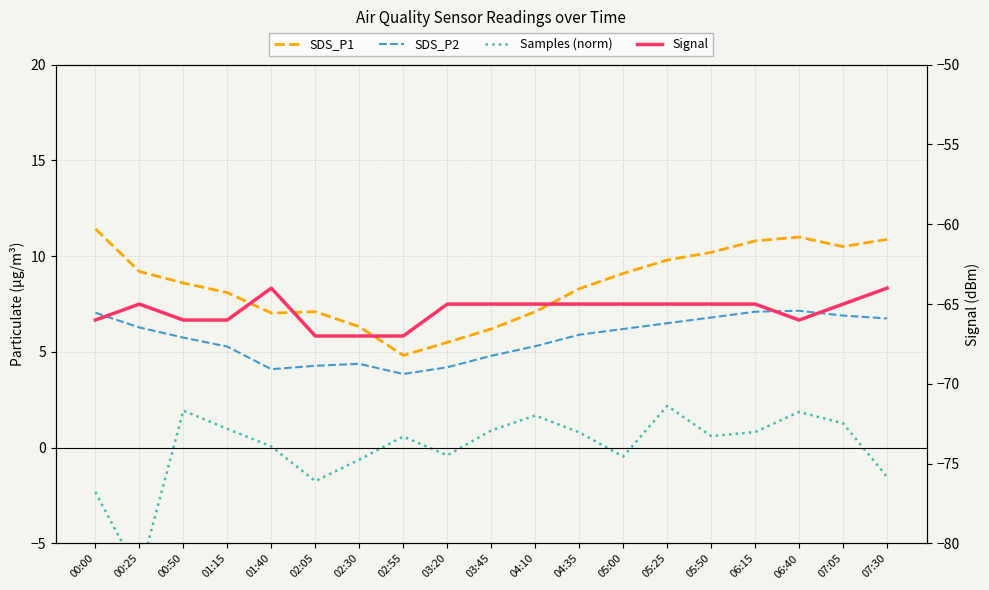

Reading right to left, transcribe all the data shown in this chart.

SDS_P1: 10.9	10.5	11.0	10.8	10.2	9.8	9.1	8.3	7.1	6.2	5.5	4.8	6.3	7.1	7.0	8.1	8.6	9.2	11.4
SDS_P2: 6.8	6.9	7.2	7.1	6.8	6.5	6.2	5.9	5.3	4.8	4.2	3.9	4.4	4.3	4.1	5.3	5.8	6.3	7.0
Samples (norm): -1.5	1.3	1.9	0.8	0.6	2.2	-0.5	0.8	1.7	0.9	-0.4	0.6	-0.6	-1.7	0.1	1.0	1.9	-6.6	-2.3
Signal: -64.0	-65.0	-66.0	-65.0	-65.0	-65.0	-65.0	-65.0	-65.0	-65.0	-65.0	-67.0	-67.0	-67.0	-64.0	-66.0	-66.0	-65.0	-66.0